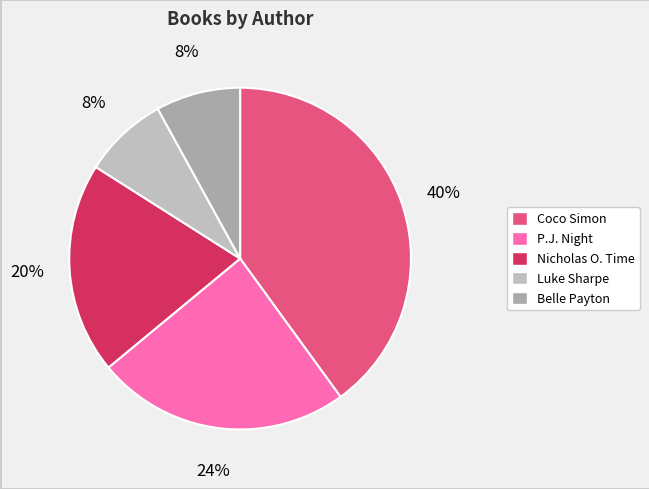

True or false: Nicholas O. Time accounts for 8% of the total.

False